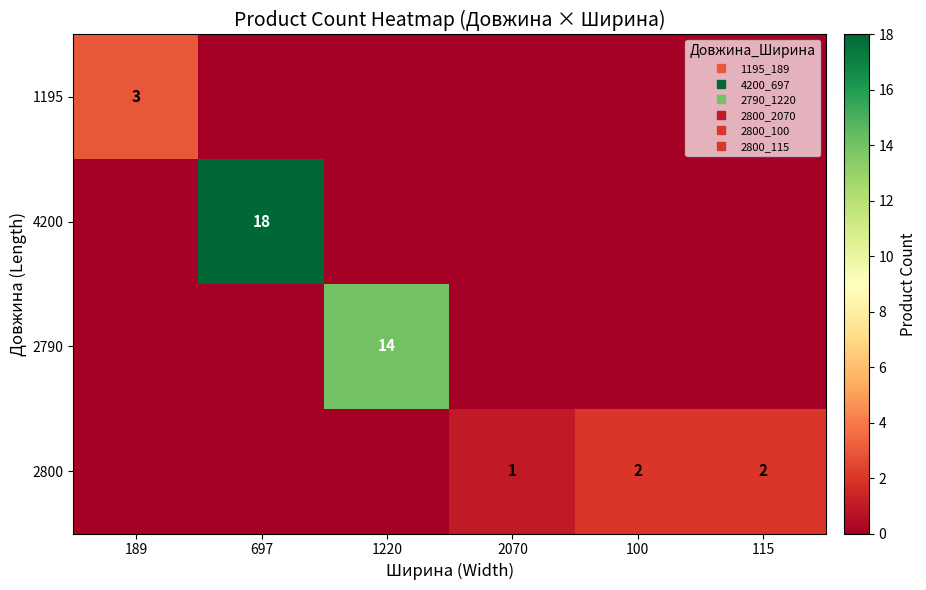

At which label is 1195 closest to 1?

697